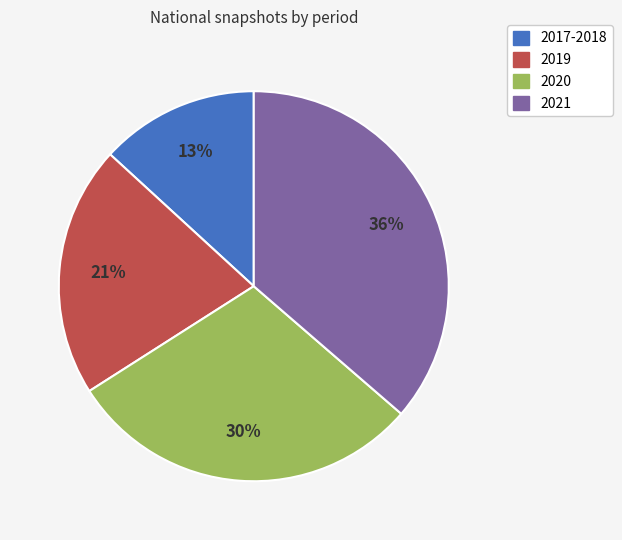

Which has a higher value, 2019 or 2017-2018?

2019